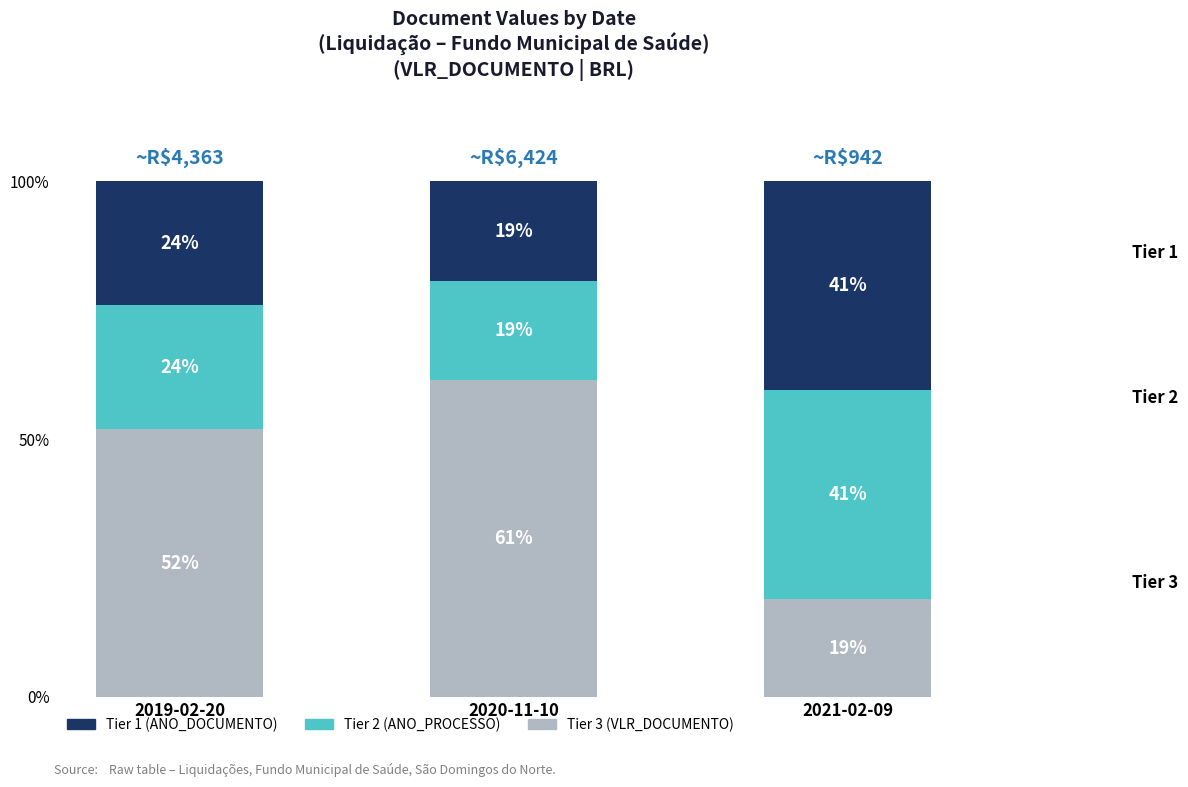

What is the sum of the Tier 2 (ANO_PROCESSO) values at 2019-02-20 and 2020-11-10?

43.3